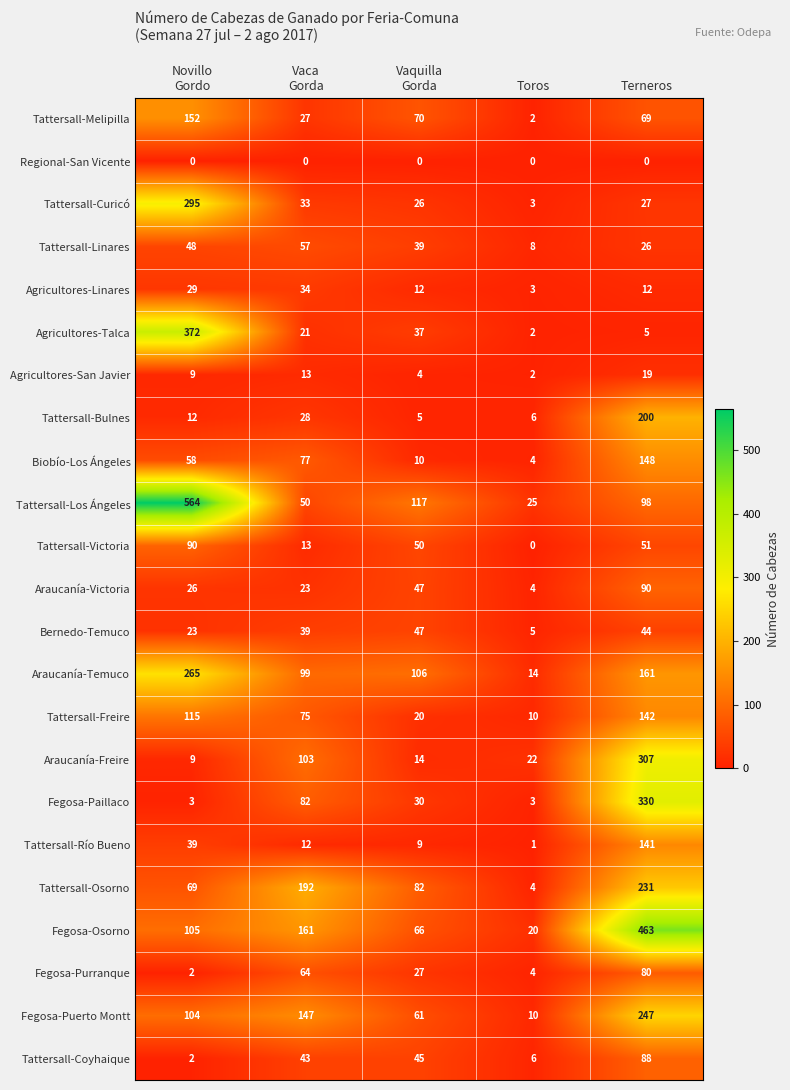

Which series has the widest spread of values?

Tattersall-Los Ángeles